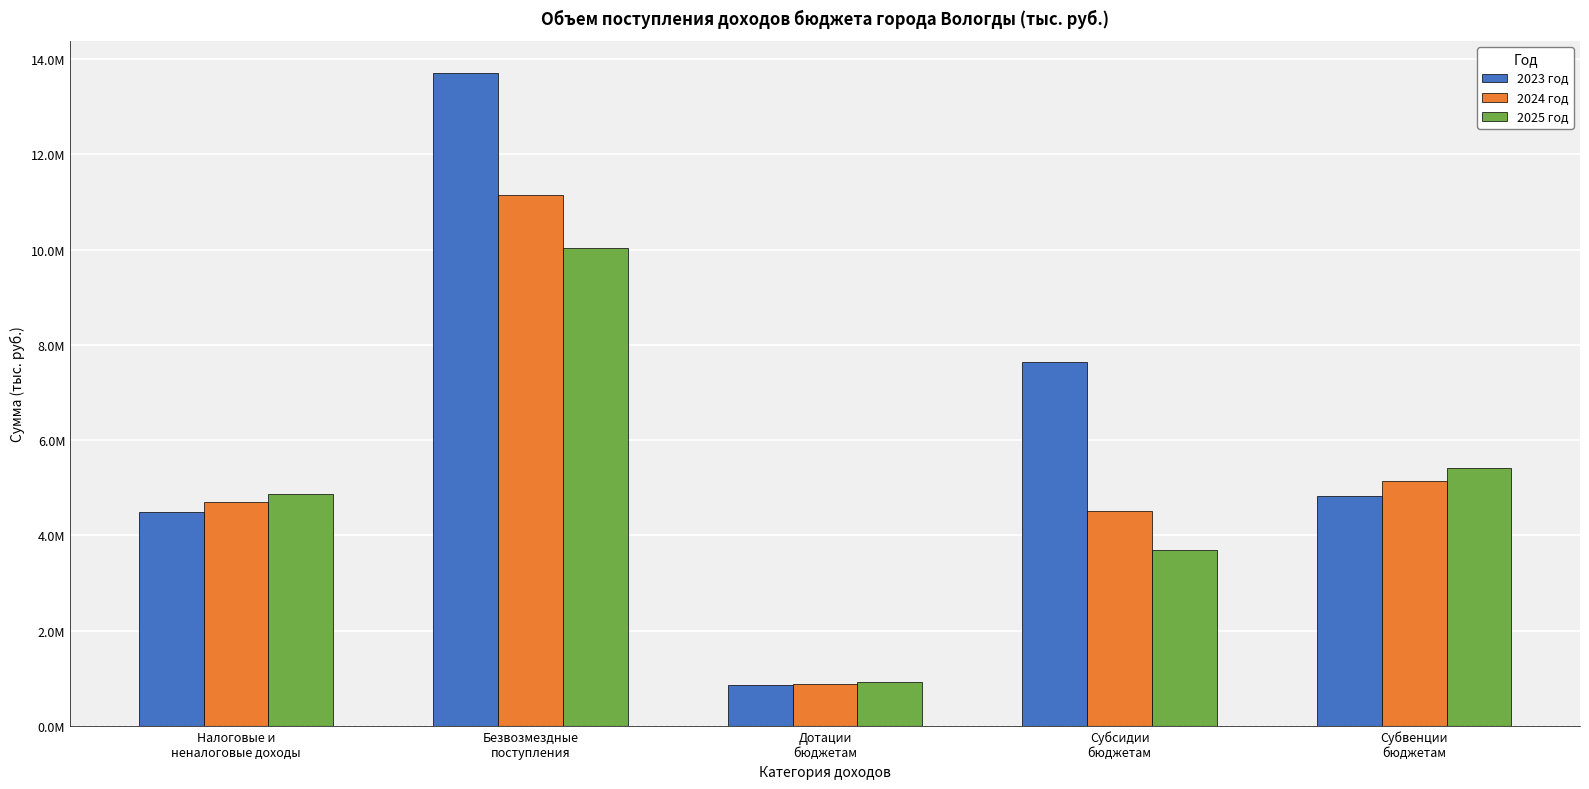

What is the label of the 1st bar from the right?

Субвенции
бюджетам